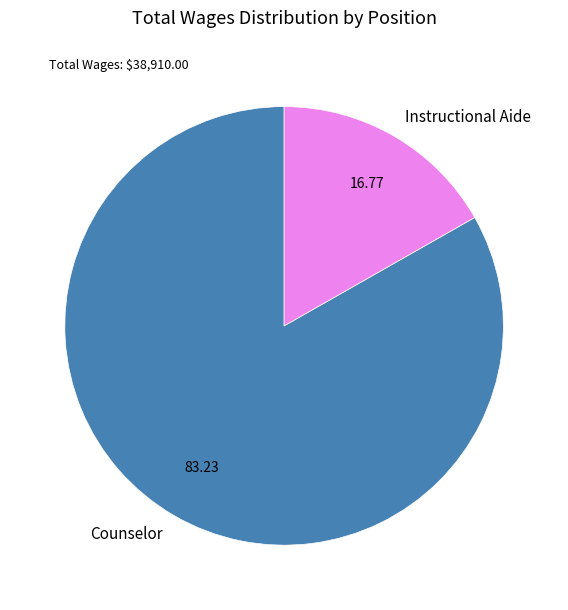

Rank the categories by value from highest to lowest.

Counselor, Instructional Aide